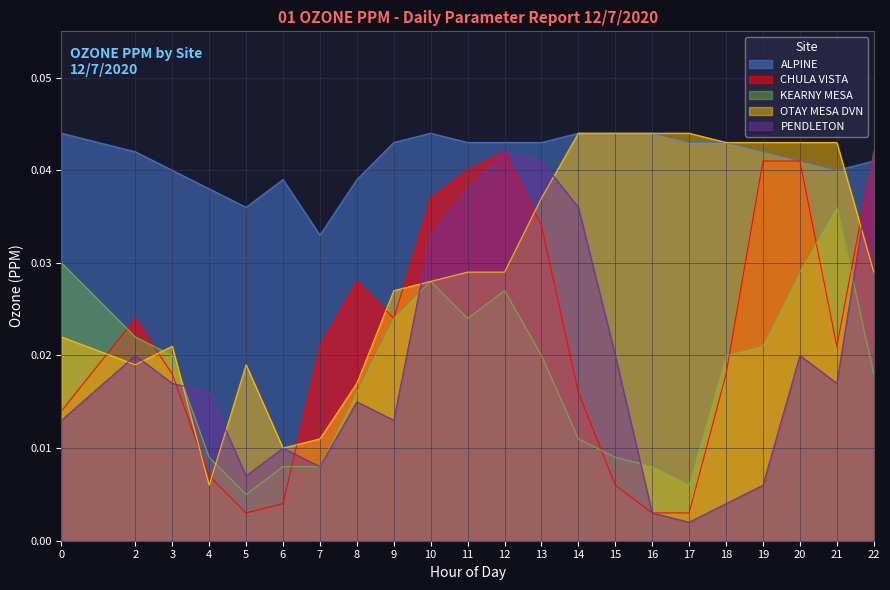

Reading left to right, list all the values displayed in this chart.

ALPINE: 0=0.0	2=0.0	3=0.0	4=0.0	5=0.0	6=0.0	7=0.0	8=0.0	9=0.0	10=0.0	11=0.0	12=0.0	13=0.0	14=0.0	15=0.0	16=0.0	17=0.0	18=0.0	19=0.0	20=0.0	21=0.0	22=0.0
CHULA VISTA: 0=0.0	2=0.0	3=0.0	4=0.0	5=0.0	6=0.0	7=0.0	8=0.0	9=0.0	10=0.0	11=0.0	12=0.0	13=0.0	14=0.0	15=0.0	16=0.0	17=0.0	18=0.0	19=0.0	20=0.0	21=0.0	22=0.0
KEARNY MESA: 0=0.0	2=0.0	3=0.0	4=0.0	5=0.0	6=0.0	7=0.0	8=0.0	9=0.0	10=0.0	11=0.0	12=0.0	13=0.0	14=0.0	15=0.0	16=0.0	17=0.0	18=0.0	19=0.0	20=0.0	21=0.0	22=0.0
OTAY MESA DVN: 0=0.0	2=0.0	3=0.0	4=0.0	5=0.0	6=0.0	7=0.0	8=0.0	9=0.0	10=0.0	11=0.0	12=0.0	13=0.0	14=0.0	15=0.0	16=0.0	17=0.0	18=0.0	19=0.0	20=0.0	21=0.0	22=0.0
PENDLETON: 0=0.0	2=0.0	3=0.0	4=0.0	5=0.0	6=0.0	7=0.0	8=0.0	9=0.0	10=0.0	11=0.0	12=0.0	13=0.0	14=0.0	15=0.0	16=0.0	17=0.0	18=0.0	19=0.0	20=0.0	21=0.0	22=0.0